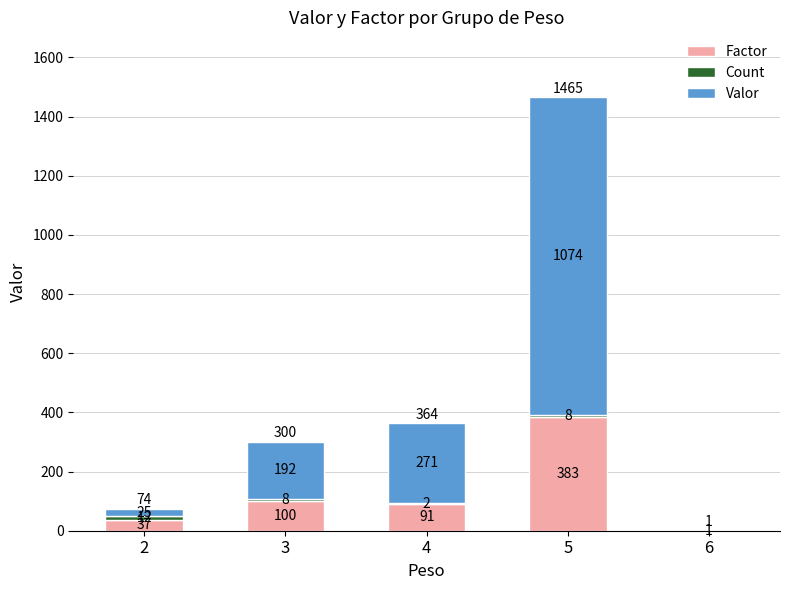

Is it true that Factor equals 211 at 6?

False